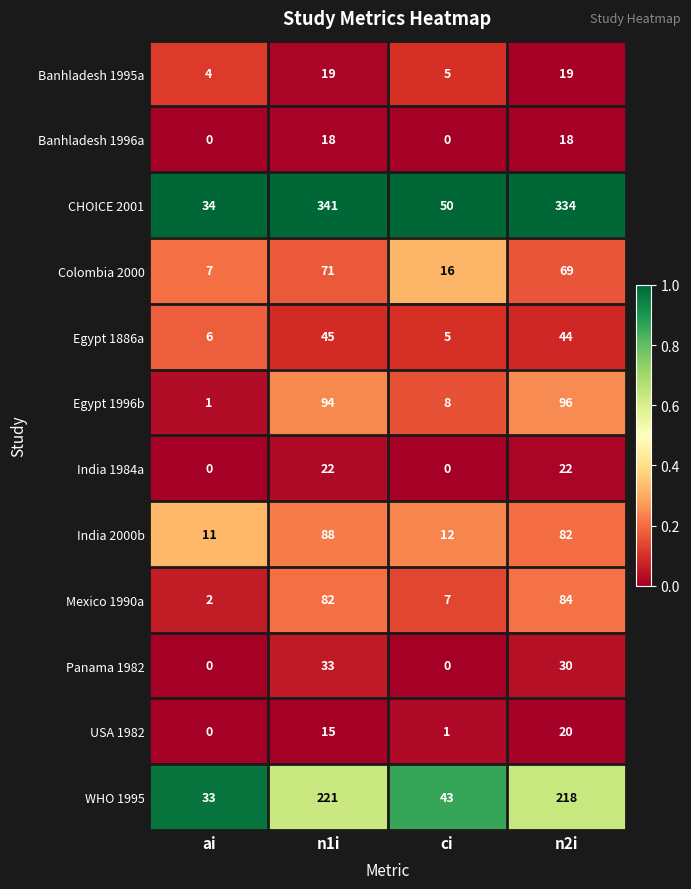

What is the difference between the Banhladesh 1996a values at n2i and ai?

18